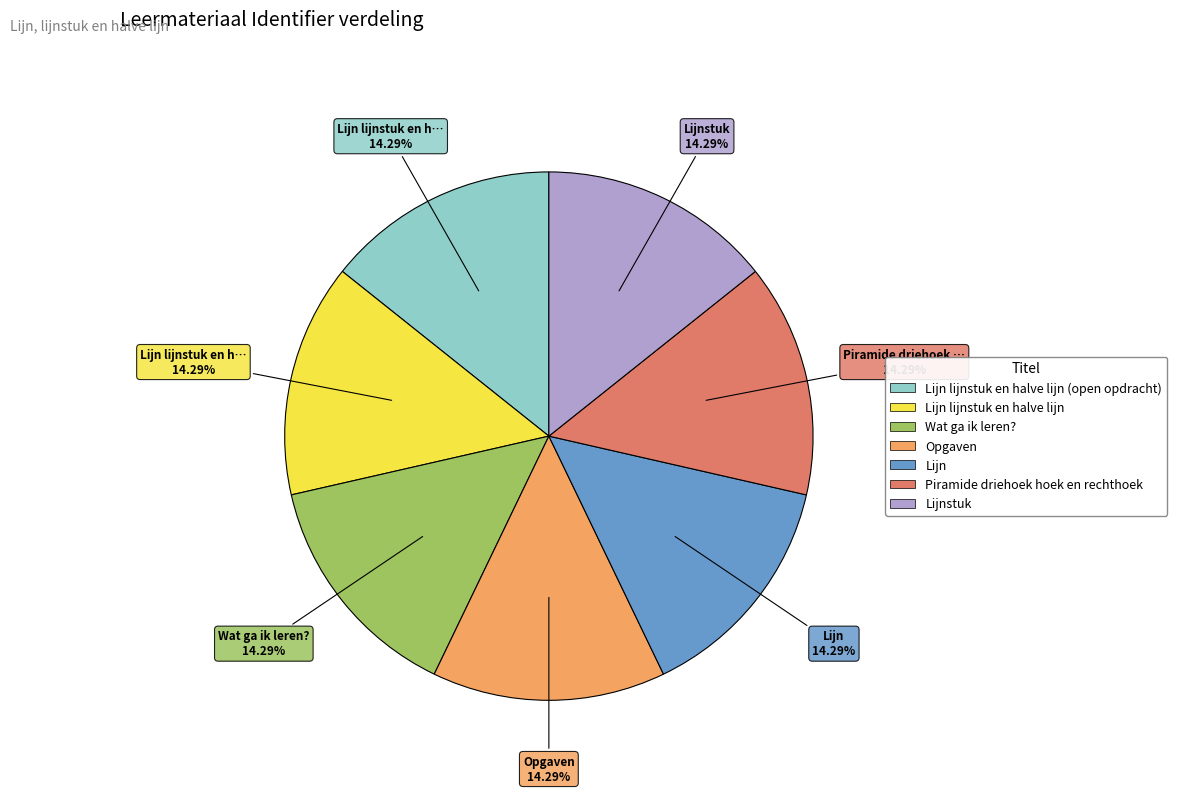

Count the number of slices in the pie.

7